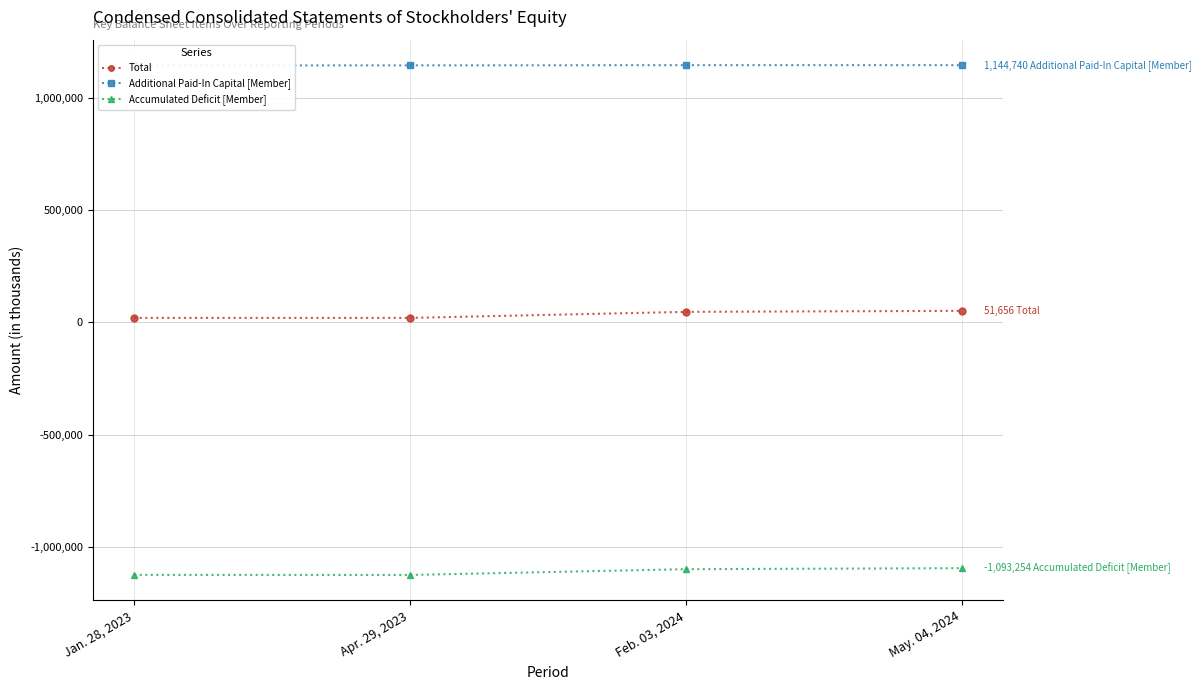

Which series has the largest range (max minus min)?

Total